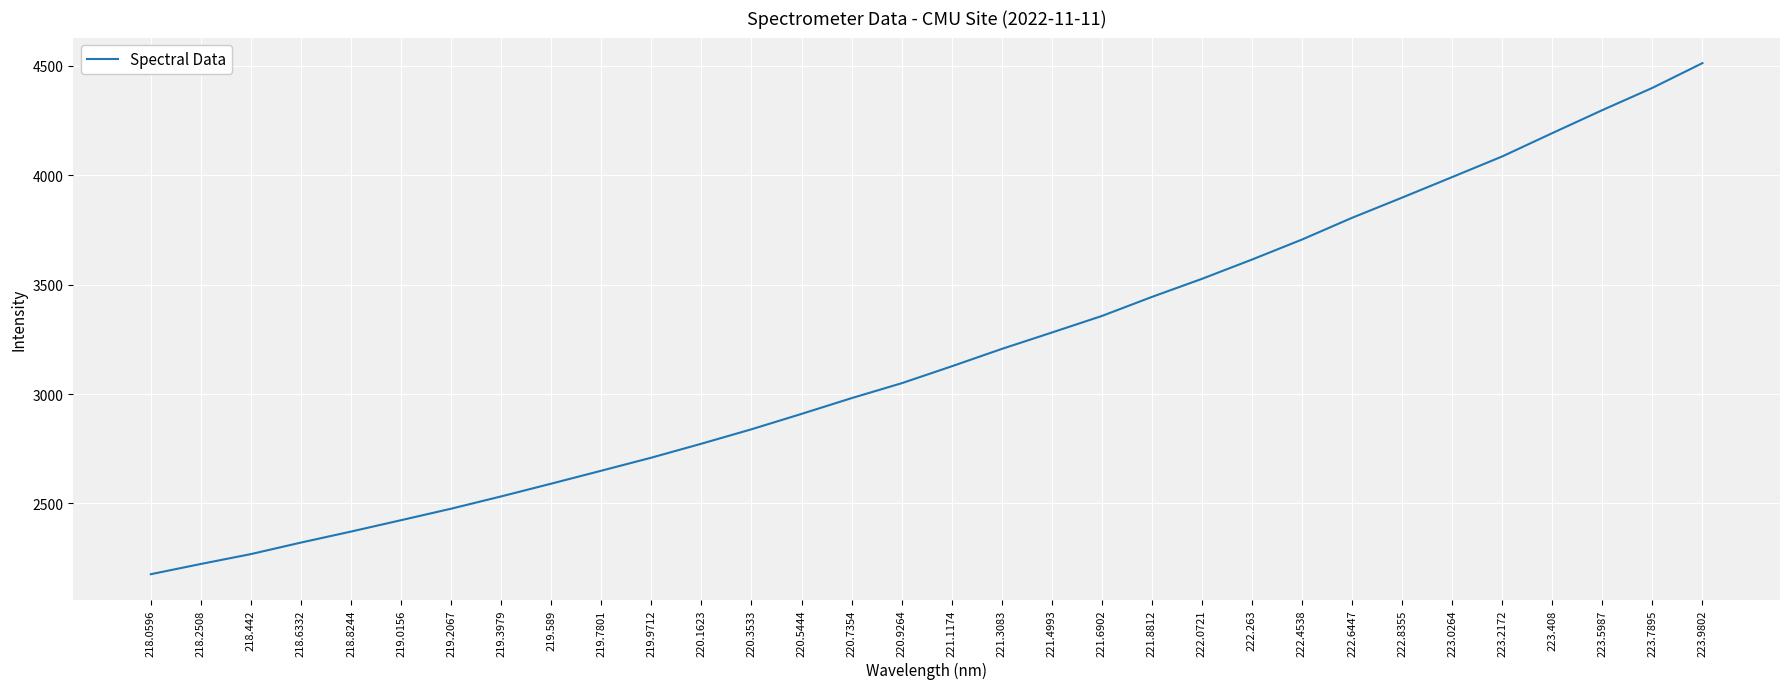

How many lines are shown in the chart?

1